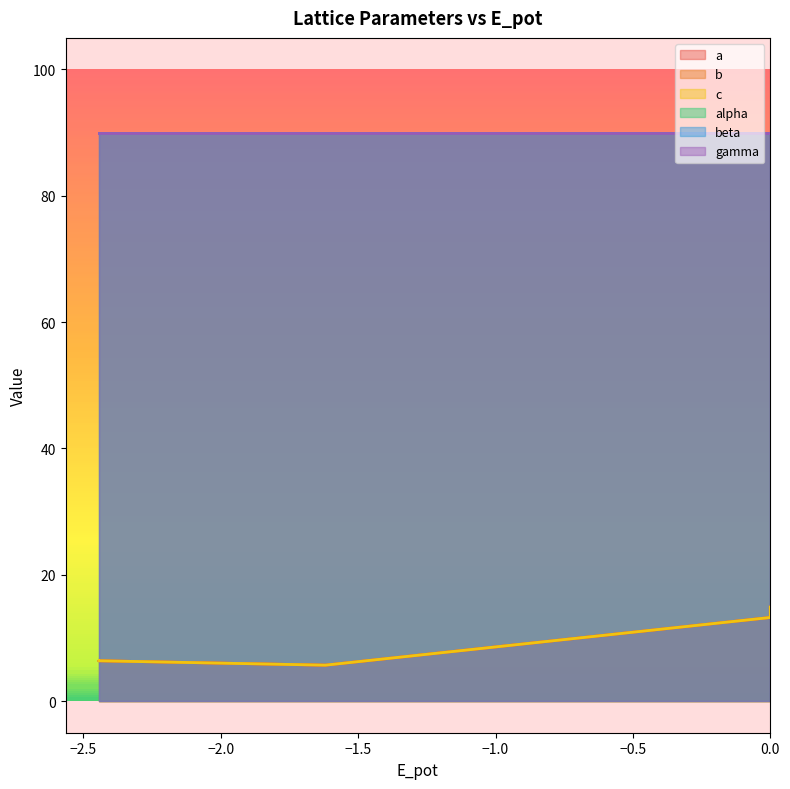

At which category does b reach its first local peak?

−2.0